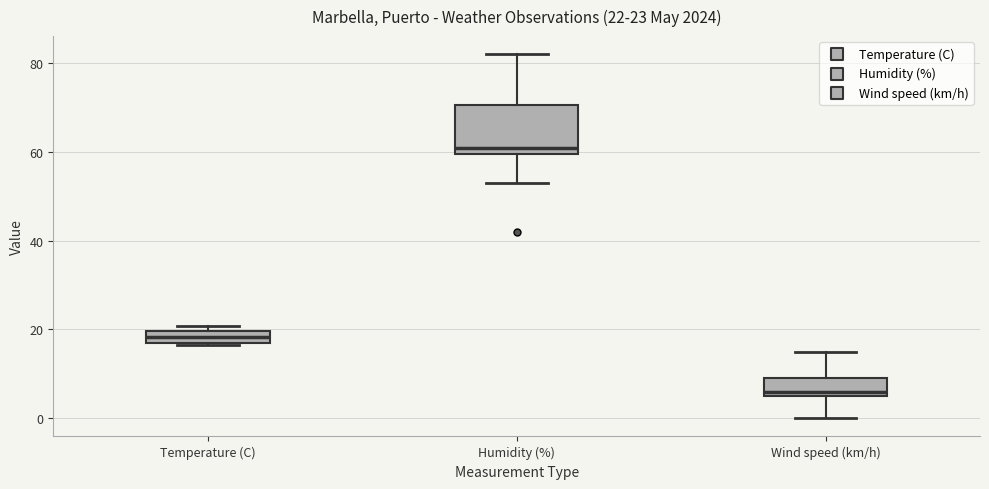

Which box has the highest median line?

Humidity (%)